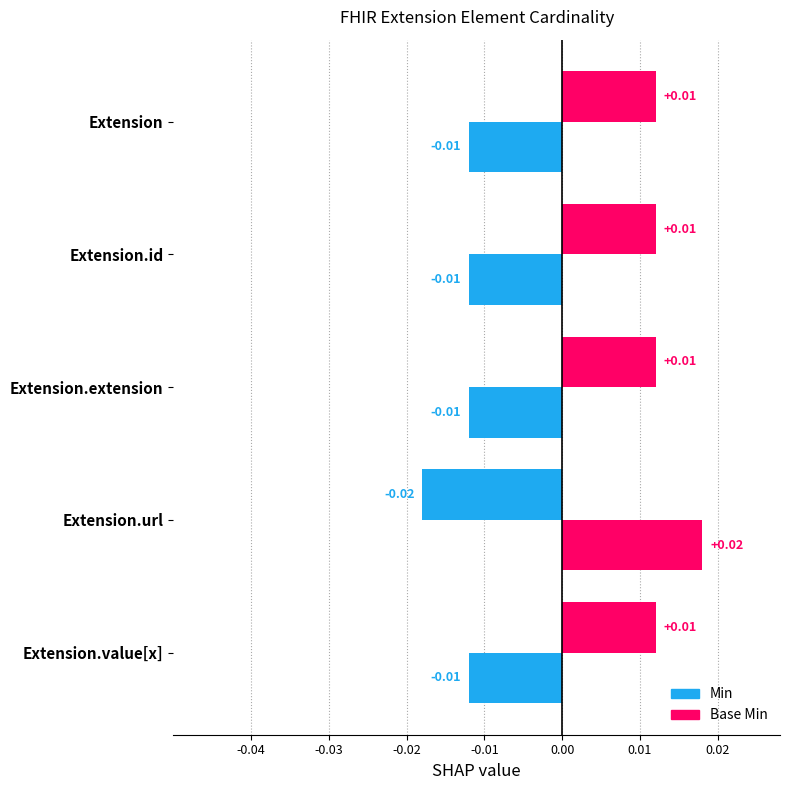

How many values in the Base Min series are below 0?

1